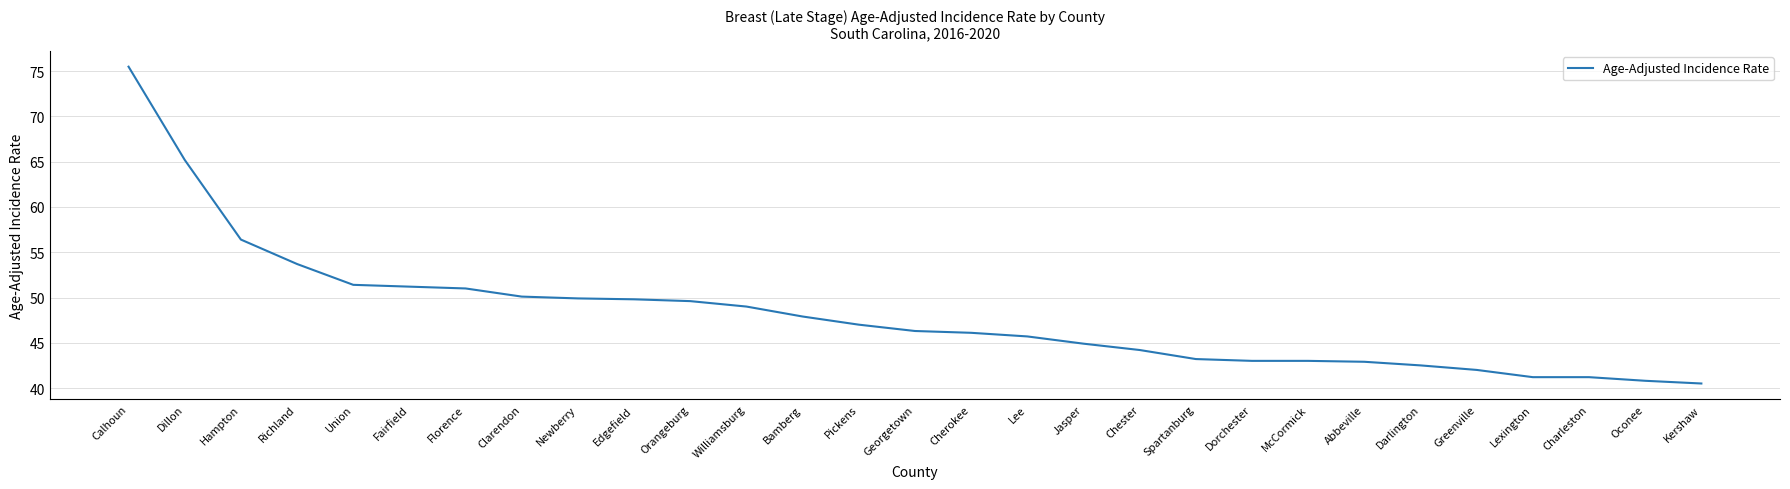

What position from the left is Lexington?

26